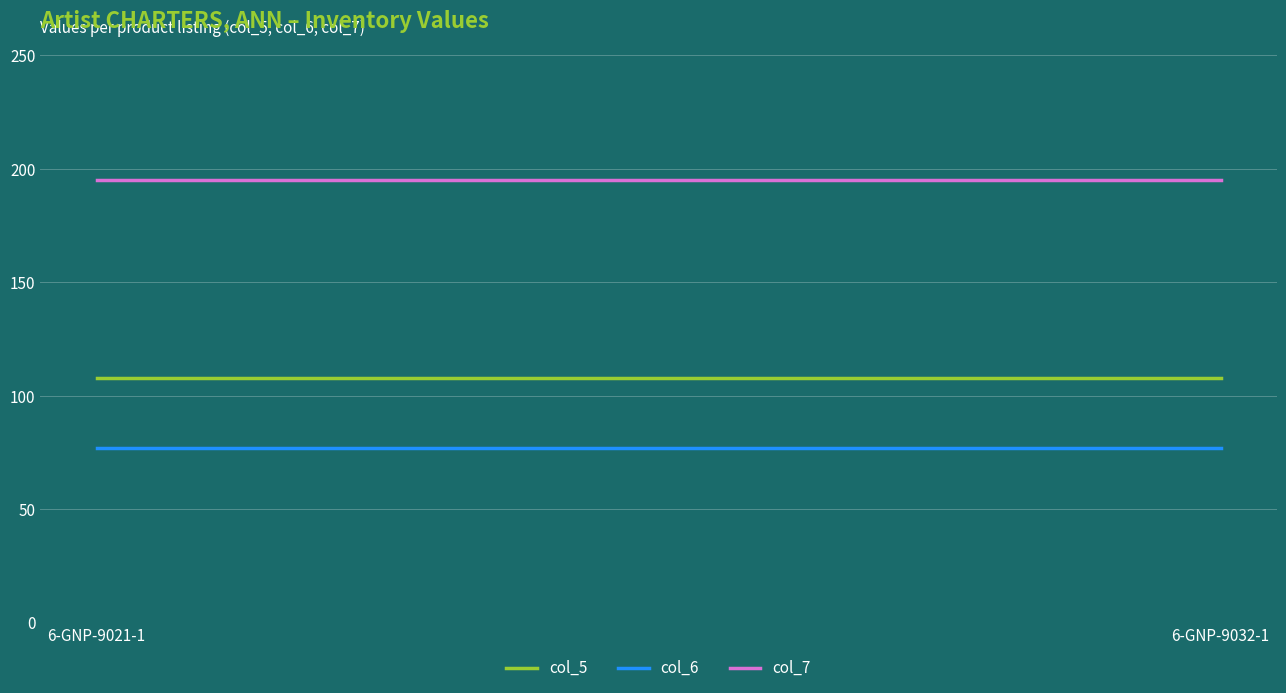

The col_6 series shows 123 at 6-GNP-9032-1. True or false?

False